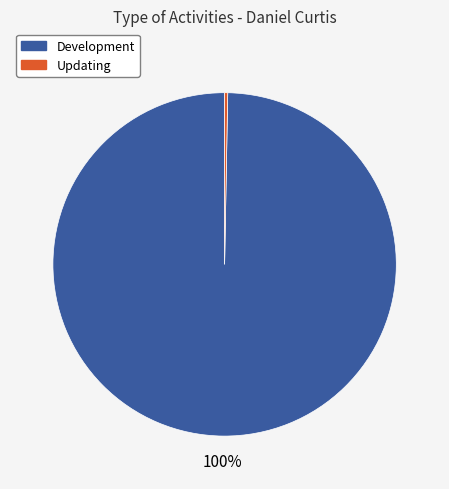

To the nearest percent, what portion does Development represent?

100%